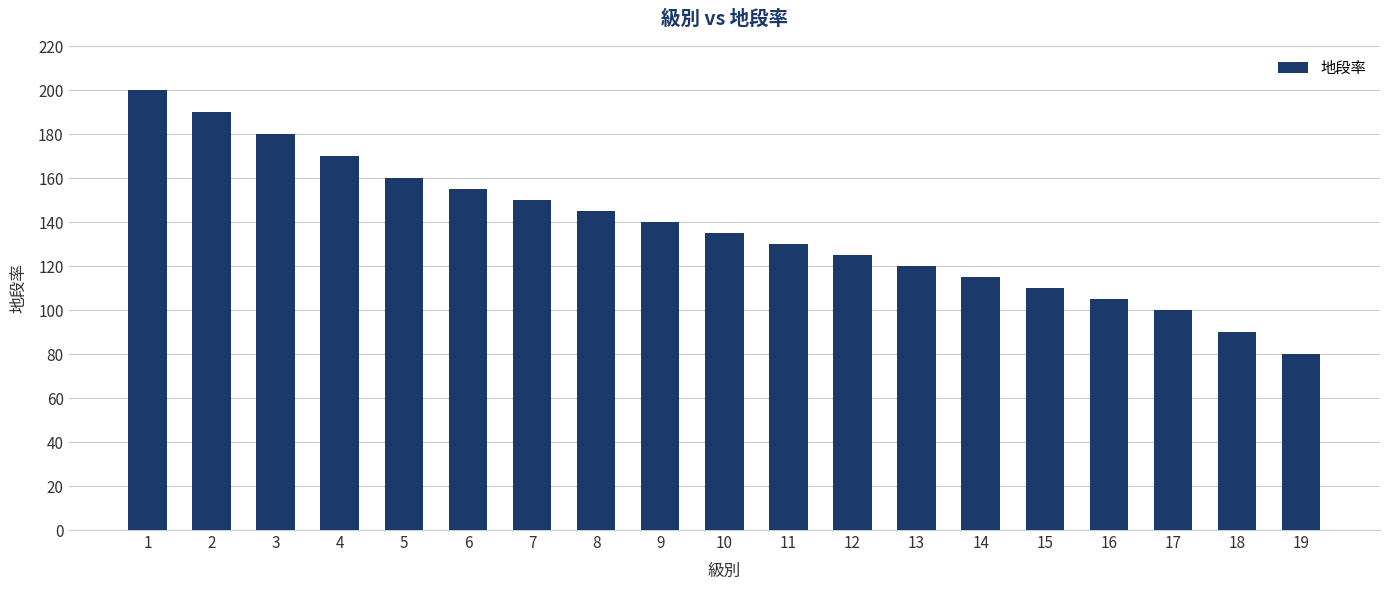

The chart shows a value of 180 at 3. True or false?

True